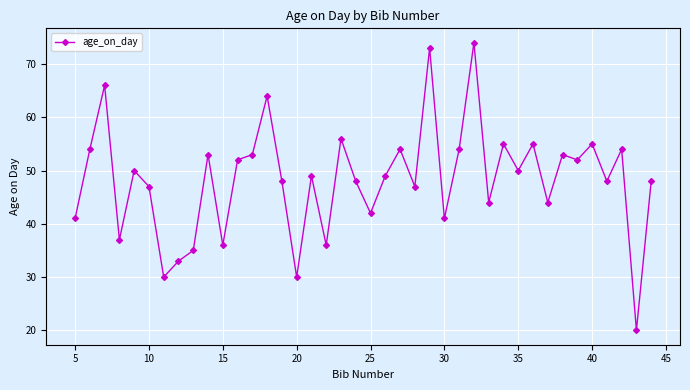

What is the value of the 19th point from the left?

56